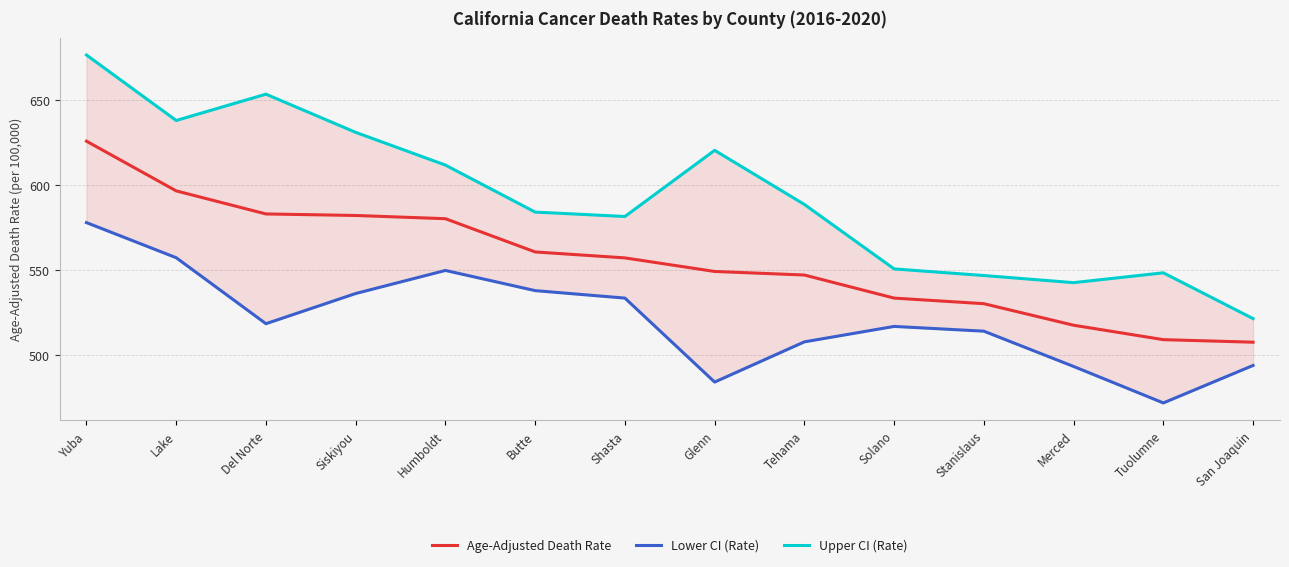

True or false: Upper CI (Rate) and Lower CI (Rate) intersect in this chart.

False